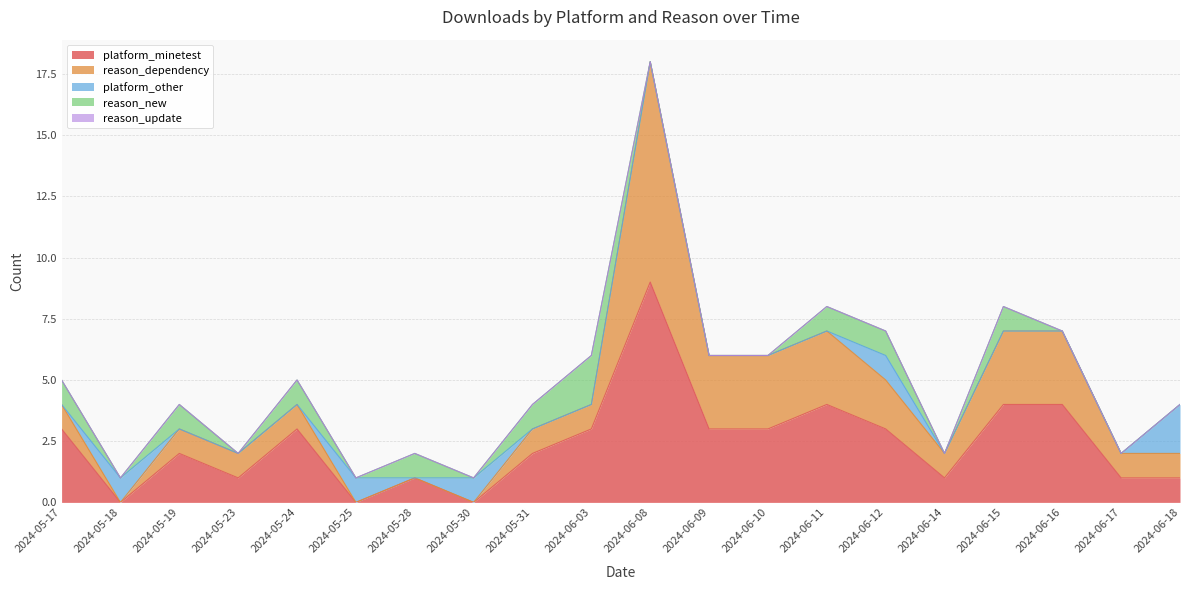

Reading left to right, transcribe all the data shown in this chart.

platform_minetest: 2024-05-17=3	2024-05-18=0	2024-05-19=2	2024-05-23=1	2024-05-24=3	2024-05-25=0	2024-05-28=1	2024-05-30=0	2024-05-31=2	2024-06-03=3	2024-06-08=9	2024-06-09=3	2024-06-10=3	2024-06-11=4	2024-06-12=3	2024-06-14=1	2024-06-15=4	2024-06-16=4	2024-06-17=1	2024-06-18=1
reason_dependency: 2024-05-17=1	2024-05-18=0	2024-05-19=1	2024-05-23=1	2024-05-24=1	2024-05-25=0	2024-05-28=0	2024-05-30=0	2024-05-31=1	2024-06-03=1	2024-06-08=9	2024-06-09=3	2024-06-10=3	2024-06-11=3	2024-06-12=2	2024-06-14=1	2024-06-15=3	2024-06-16=3	2024-06-17=1	2024-06-18=1
platform_other: 2024-05-17=0	2024-05-18=1	2024-05-19=0	2024-05-23=0	2024-05-24=0	2024-05-25=1	2024-05-28=0	2024-05-30=1	2024-05-31=0	2024-06-03=0	2024-06-08=0	2024-06-09=0	2024-06-10=0	2024-06-11=0	2024-06-12=1	2024-06-14=0	2024-06-15=0	2024-06-16=0	2024-06-17=0	2024-06-18=2
reason_new: 2024-05-17=1	2024-05-18=0	2024-05-19=1	2024-05-23=0	2024-05-24=1	2024-05-25=0	2024-05-28=1	2024-05-30=0	2024-05-31=1	2024-06-03=2	2024-06-08=0	2024-06-09=0	2024-06-10=0	2024-06-11=1	2024-06-12=1	2024-06-14=0	2024-06-15=1	2024-06-16=0	2024-06-17=0	2024-06-18=0
reason_update: 2024-05-17=0	2024-05-18=0	2024-05-19=0	2024-05-23=0	2024-05-24=0	2024-05-25=0	2024-05-28=0	2024-05-30=0	2024-05-31=0	2024-06-03=0	2024-06-08=0	2024-06-09=0	2024-06-10=0	2024-06-11=0	2024-06-12=0	2024-06-14=0	2024-06-15=0	2024-06-16=0	2024-06-17=0	2024-06-18=0